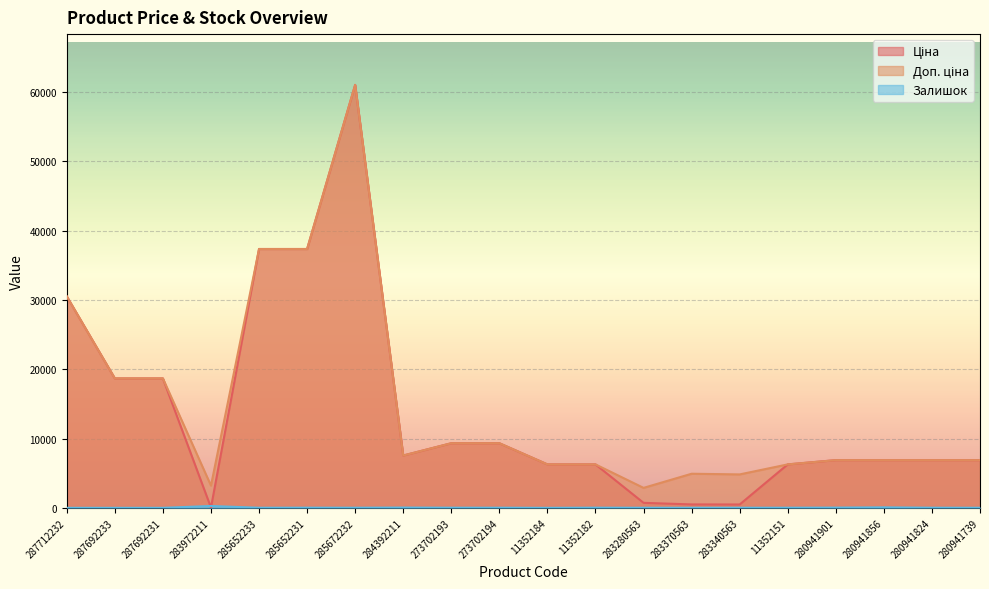

Rank the series by their maximum value, from highest to lowest.

Ціна, Доп. ціна, Залишок